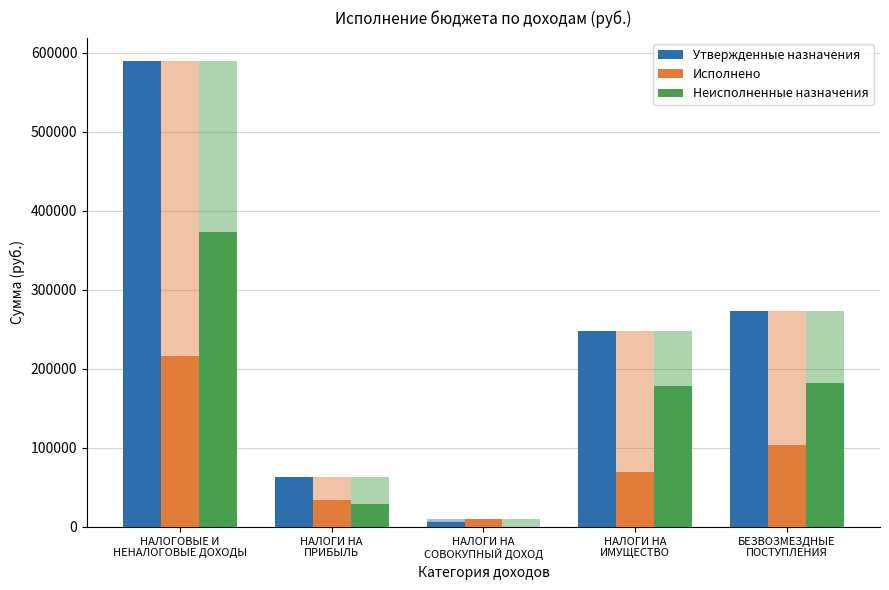

What is the value of the Исполнено bar at the 1st from the left?

216455.0